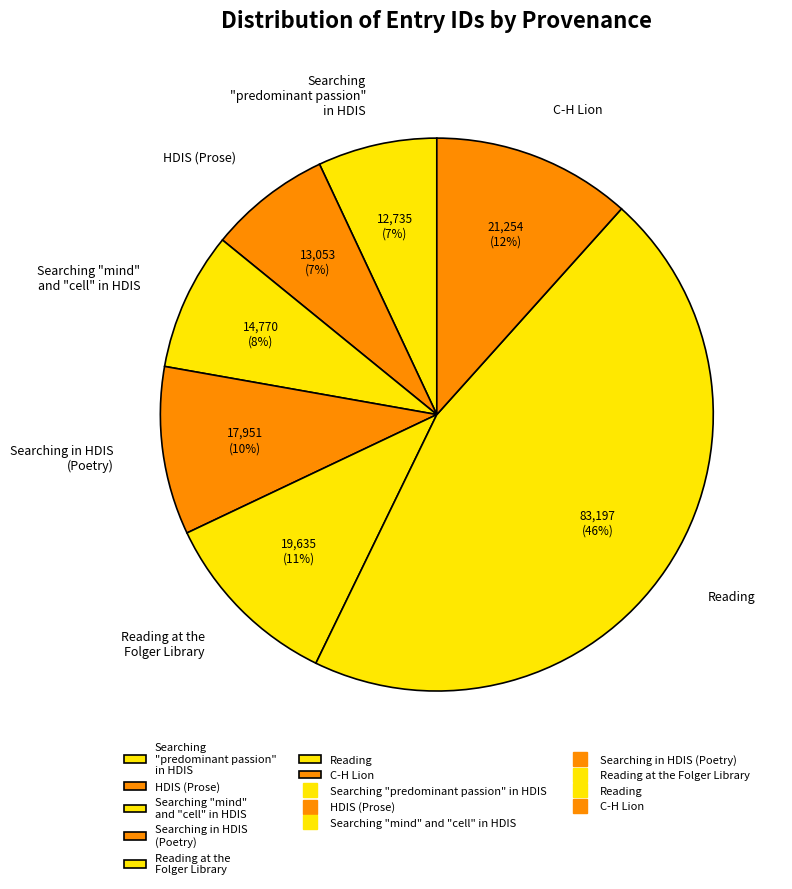

Combined, do Searching "mind" and "cell" in HDIS and Reading account for over 50%?

Yes